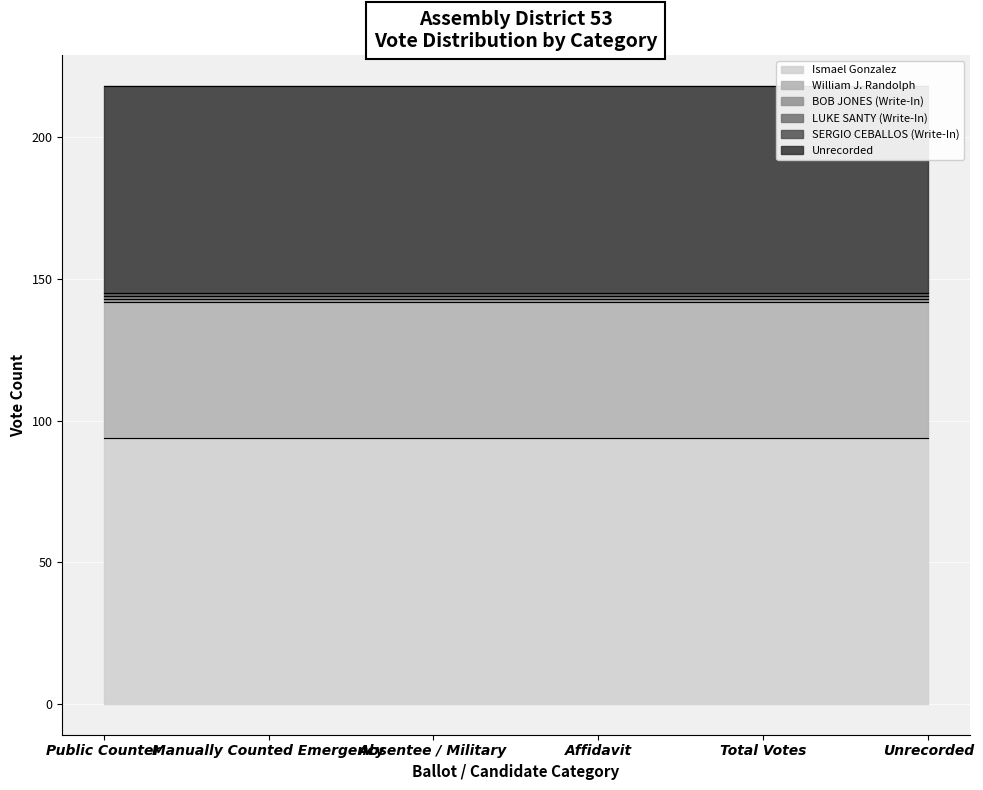

Between Manually Counted Emergency and Unrecorded, which series saw the biggest shift?

Ismael Gonzalez